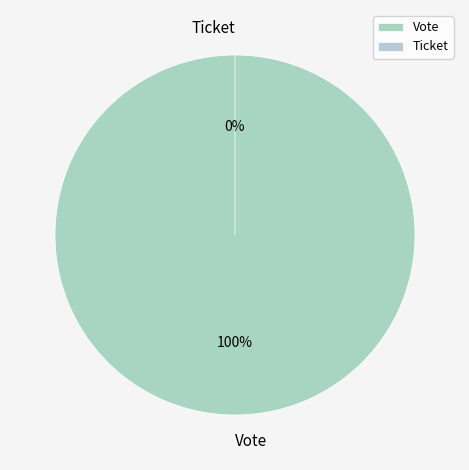

To the nearest percent, what is the difference between the largest and smallest slice percentages?

100%